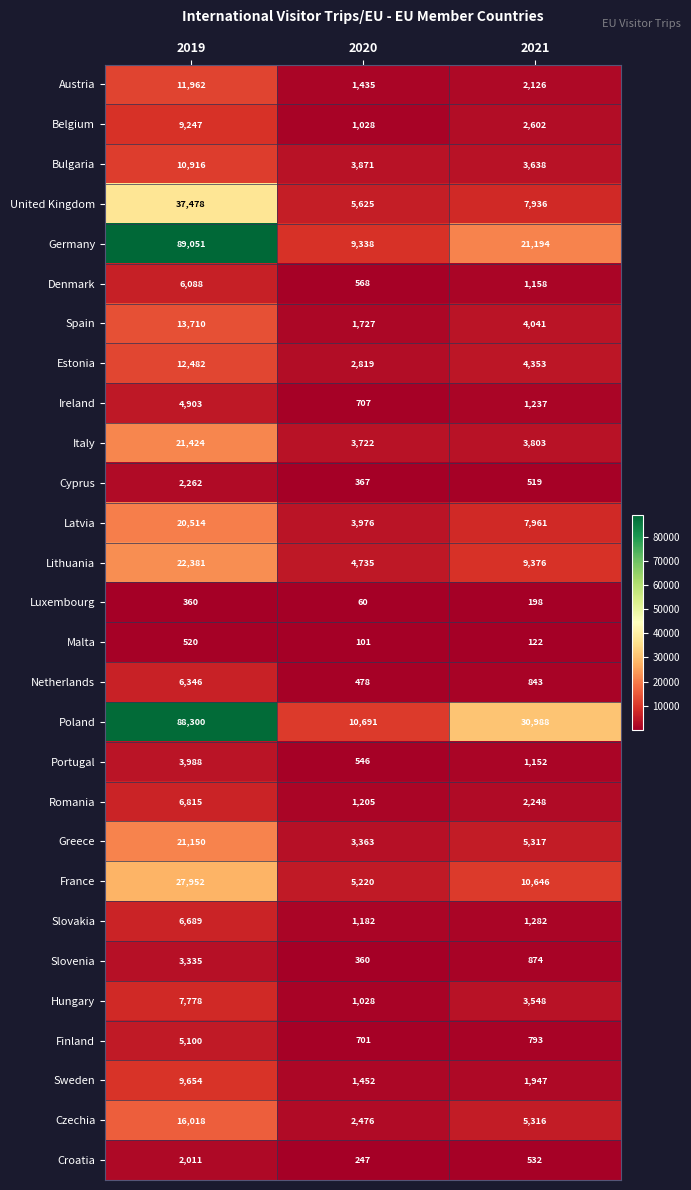

What is the average value of the Finland series?

2198